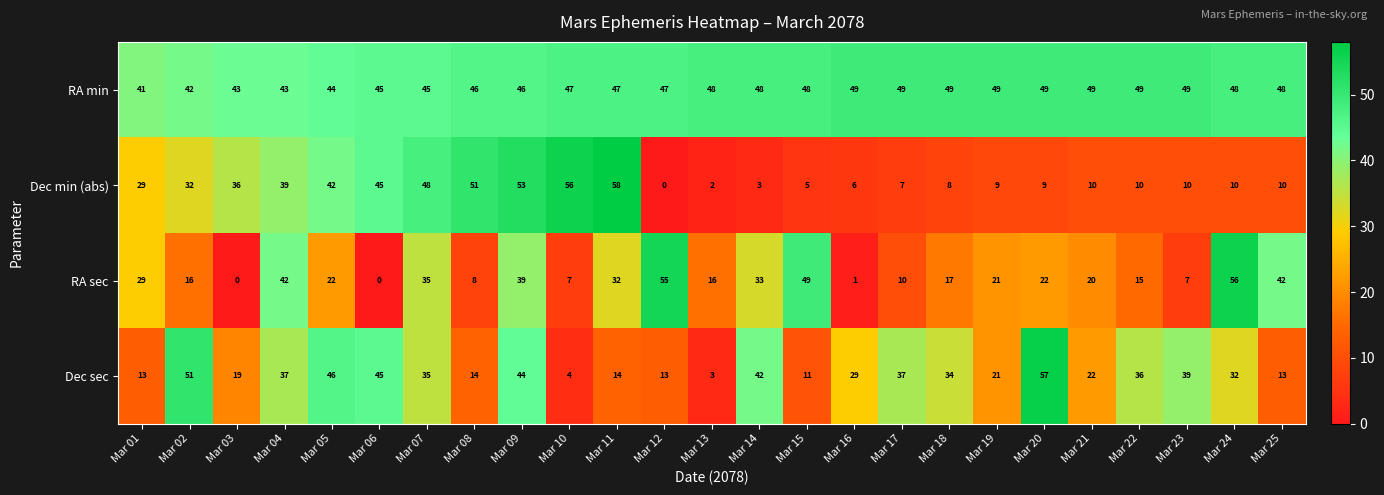

What is the difference between the second highest and minimum values in the Dec sec series?

48